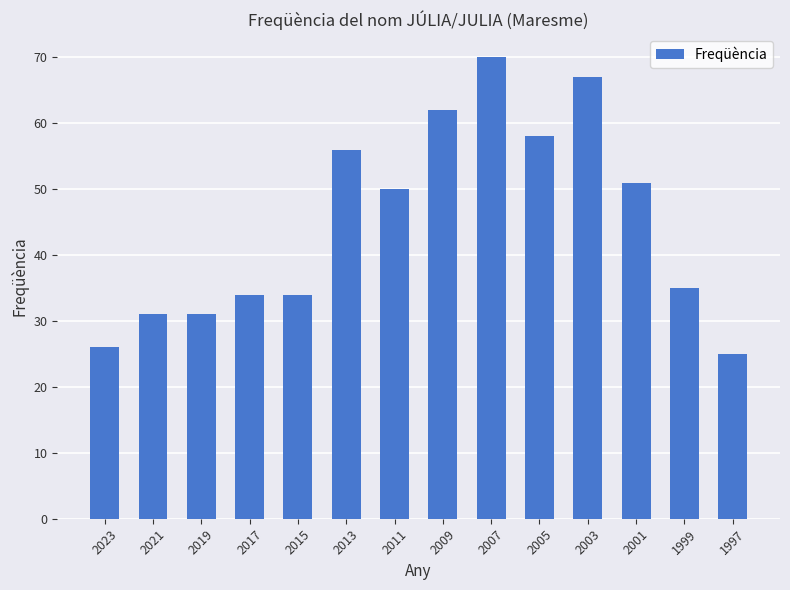

What is the sum of all values?

630